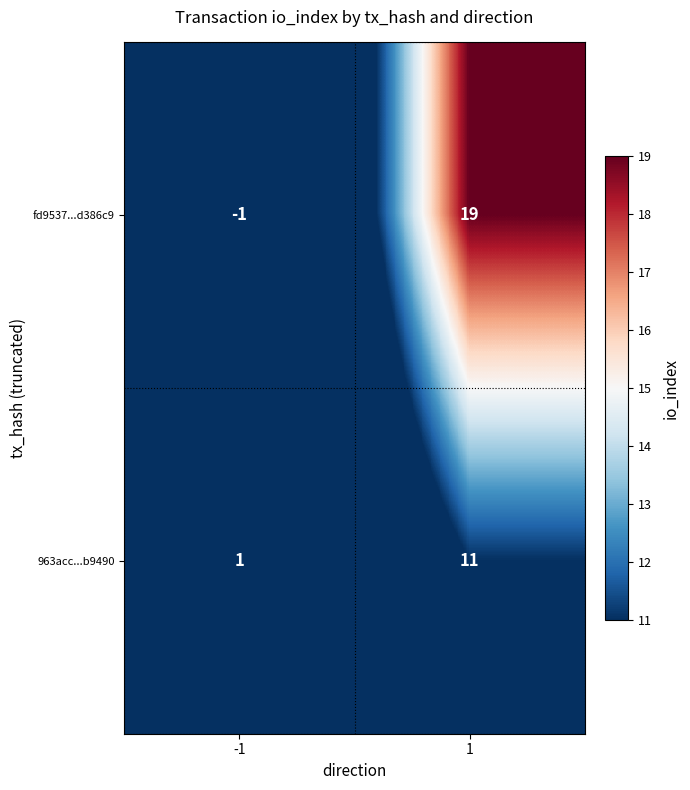

Which series has the largest total across all categories?

fd9537...d386c9